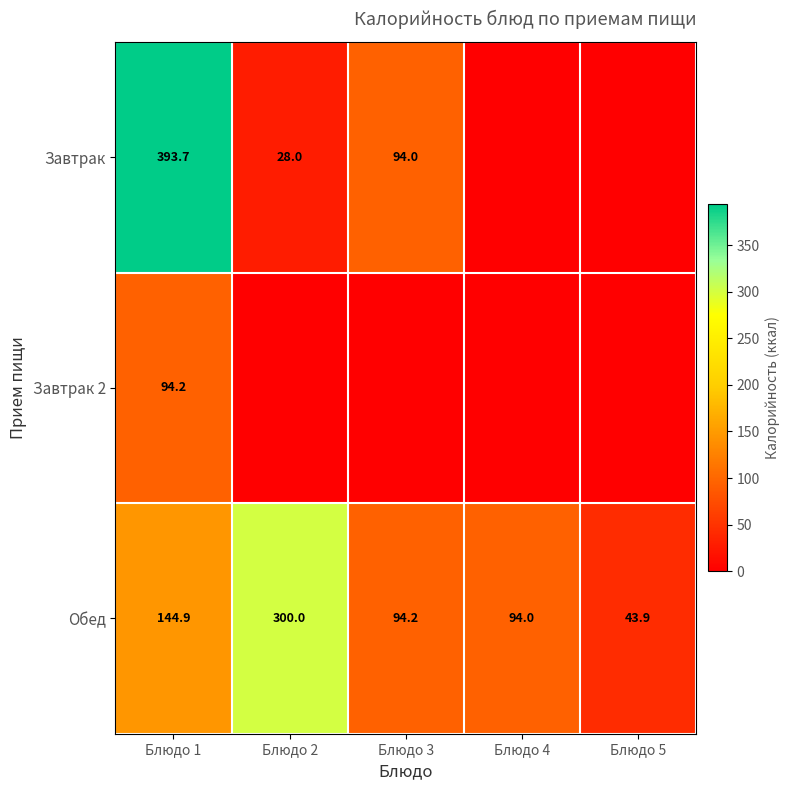

Which category has the highest value in the Обед series?

Блюдо 2